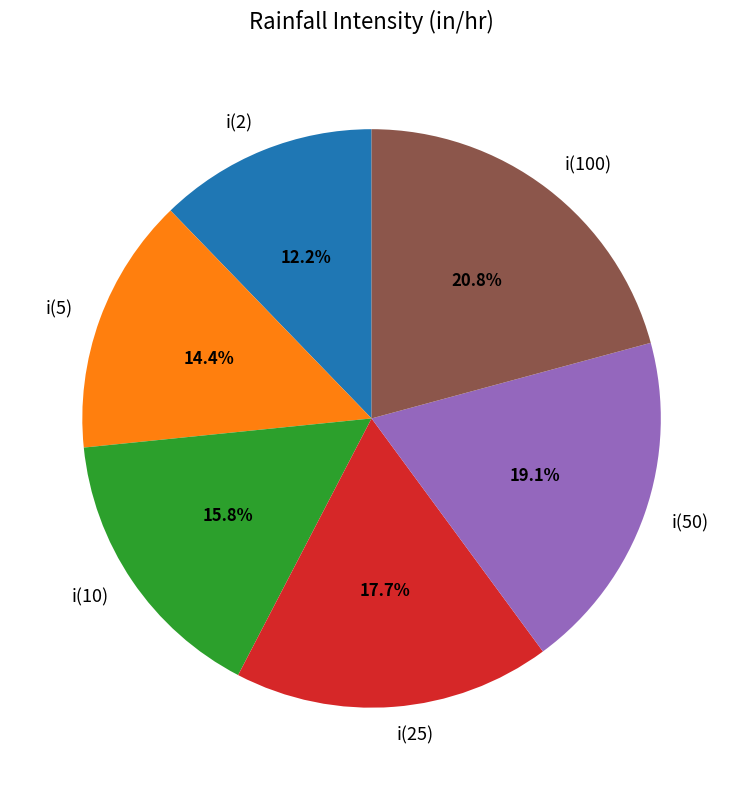

Is it true that i(2) is 12% of the pie?

True